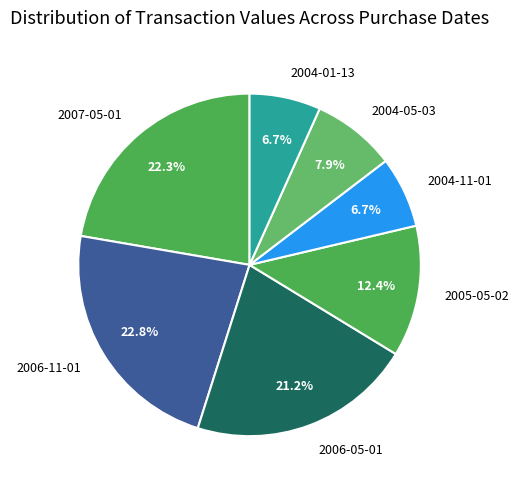

To the nearest percent, what is the difference between the largest and smallest slice percentages?

16%